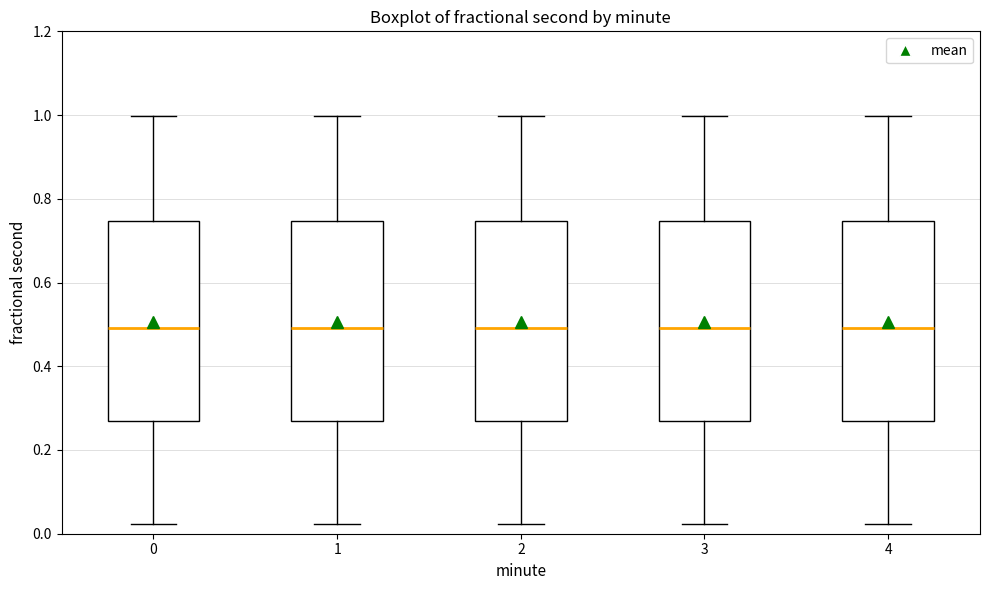

Where does the lower whisker of the box at x = 2 end on the y-axis? The values are not printed on the chart, so give them approximately, as read against the axis.

0.02